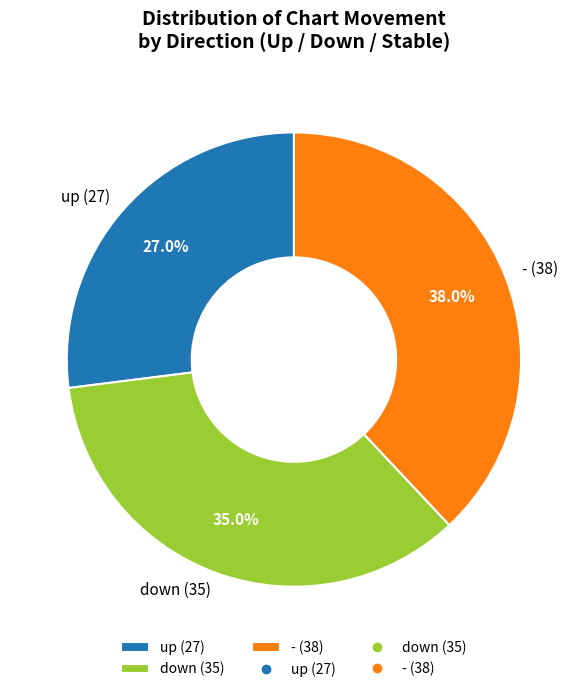

Rank the categories by value from lowest to highest.

up (27), down (35), - (38)